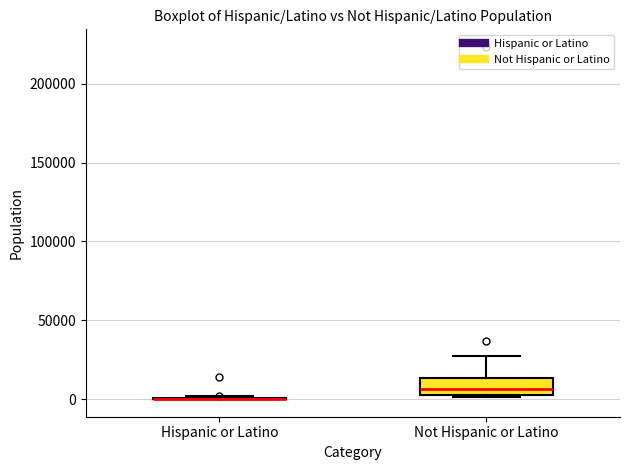

Reading left to right, read every box against the y-axis: the position of its median line, the range the box covers, and the ends of its whiskers. The values are not printed on the chart, so give them approximately, as read against the axis.

Hispanic or Latino: box collapsed to a line at 0, whiskers 0 to 0
Not Hispanic or Latino: median 5000 (just above the box's lower edge), box 5000 to 15000, whiskers 0 to 25000